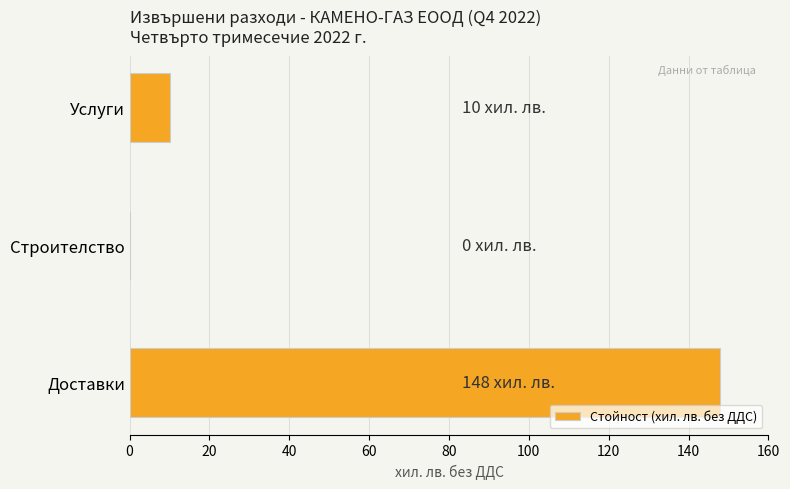

Is it true that the value at Доставки is 48?

False